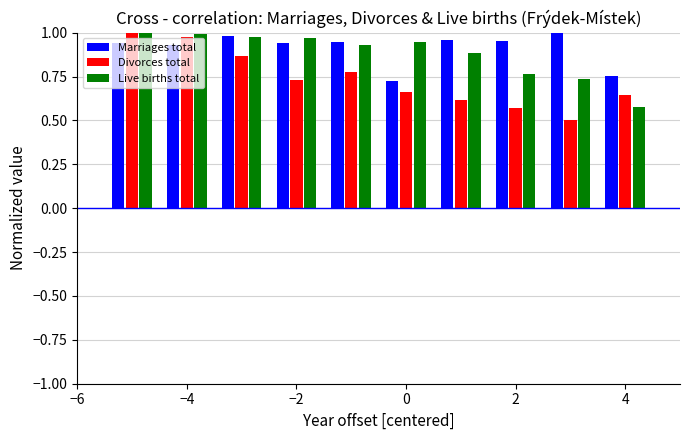

What is the difference between the maximum and second lowest values in the Live births total series?

0.3